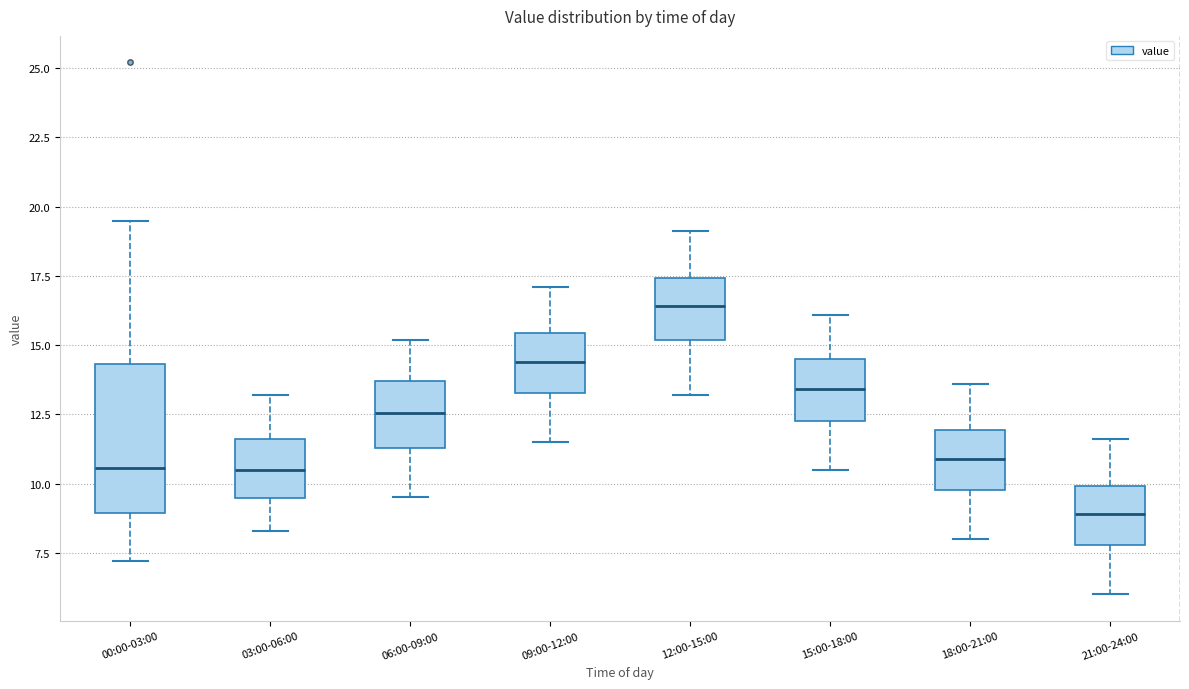

Reading left to right, transcribe this box plot: for each box, give where its median line is, the range the box spans, and where its two whiskers end, as read against the y-axis. The values are not printed on the chart, so give them approximately, as read against the axis.

00:00-03:00: median 10.5, box 9.0 to 14.5, whiskers 7.0 to 19.5
03:00-06:00: median 10.5, box 9.5 to 11.5, whiskers 8.5 to 13.0
06:00-09:00: median 12.5, box 11.5 to 13.5, whiskers 9.5 to 15.0
09:00-12:00: median 14.5, box 13.5 to 15.5, whiskers 11.5 to 17.0
12:00-15:00: median 16.5, box 15.0 to 17.5, whiskers 13.0 to 19.0
15:00-18:00: median 13.5, box 12.5 to 14.5, whiskers 10.5 to 16.0
18:00-21:00: median 11.0, box 10.0 to 12.0, whiskers 8.0 to 13.5
21:00-24:00: median 9.0, box 8.0 to 10.0, whiskers 6.0 to 11.5